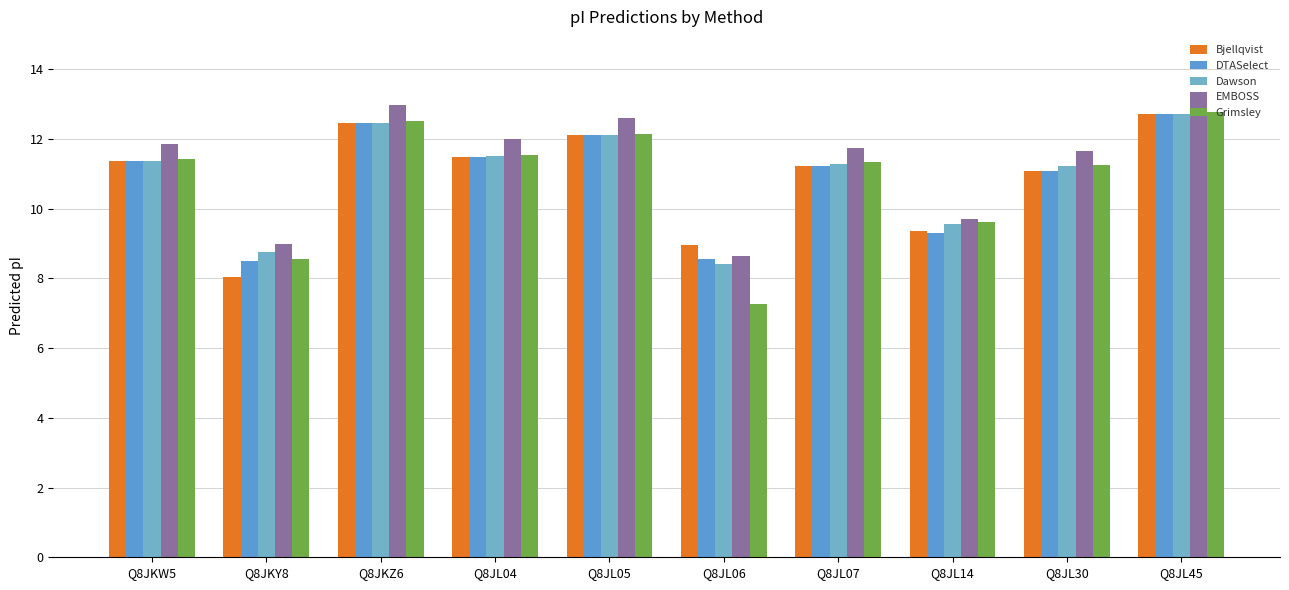

Reading left to right, transcribe all the data shown in this chart.

Bjellqvist: Q8JKW5=11.4	Q8JKY8=8.0	Q8JKZ6=12.5	Q8JL04=11.5	Q8JL05=12.1	Q8JL06=9.0	Q8JL07=11.2	Q8JL14=9.4	Q8JL30=11.1	Q8JL45=12.7
DTASelect: Q8JKW5=11.4	Q8JKY8=8.5	Q8JKZ6=12.5	Q8JL04=11.5	Q8JL05=12.1	Q8JL06=8.6	Q8JL07=11.2	Q8JL14=9.3	Q8JL30=11.1	Q8JL45=12.7
Dawson: Q8JKW5=11.4	Q8JKY8=8.7	Q8JKZ6=12.5	Q8JL04=11.5	Q8JL05=12.1	Q8JL06=8.4	Q8JL07=11.3	Q8JL14=9.5	Q8JL30=11.2	Q8JL45=12.7
EMBOSS: Q8JKW5=11.9	Q8JKY8=9.0	Q8JKZ6=13.0	Q8JL04=12.0	Q8JL05=12.6	Q8JL06=8.6	Q8JL07=11.7	Q8JL14=9.7	Q8JL30=11.7	Q8JL45=13.2
Grimsley: Q8JKW5=11.4	Q8JKY8=8.6	Q8JKZ6=12.5	Q8JL04=11.5	Q8JL05=12.1	Q8JL06=7.3	Q8JL07=11.3	Q8JL14=9.6	Q8JL30=11.2	Q8JL45=12.8